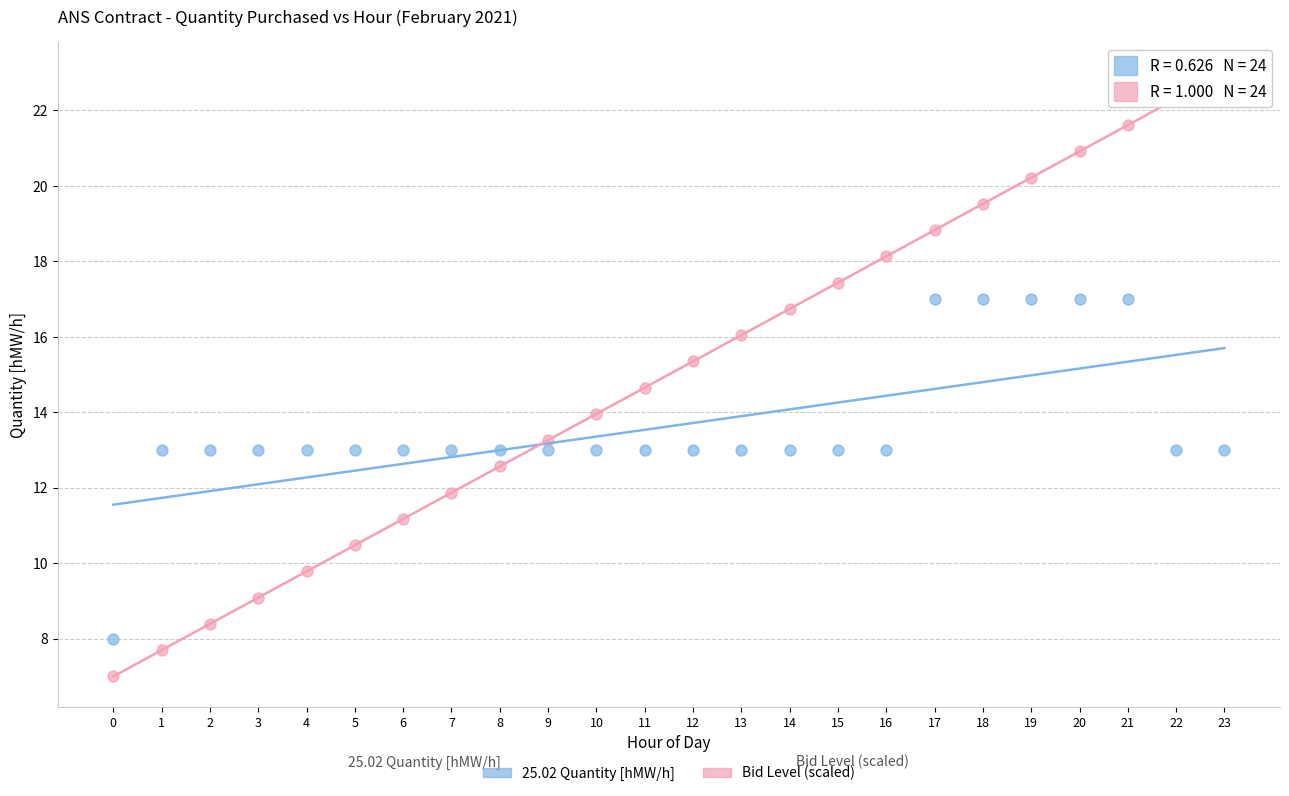

Which series has the largest Y range (max minus min)?

Bid Level (scaled)